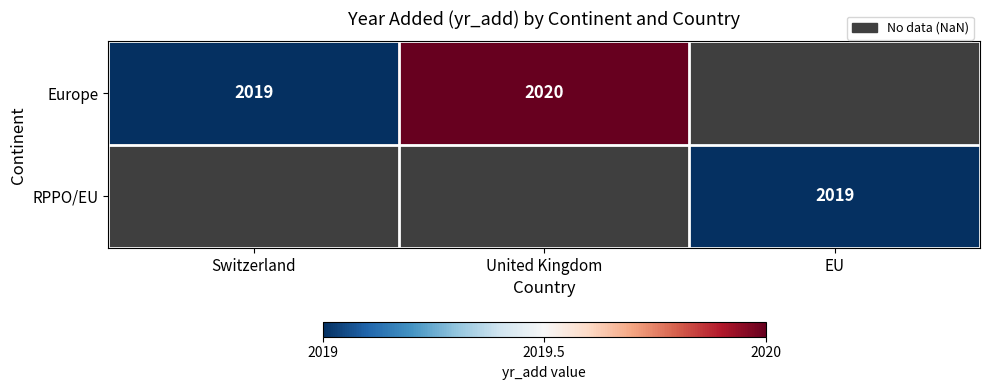

Is it true that RPPO/EU equals 3374 at EU?

False